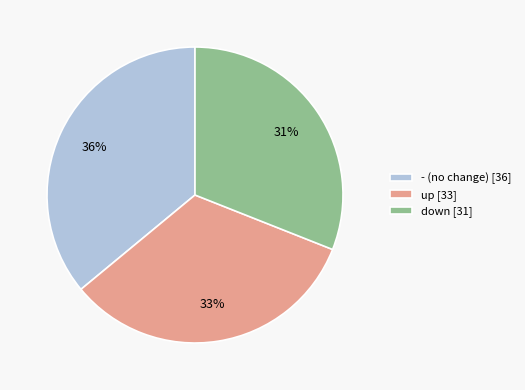

To the nearest percent, what percentage of the pie is -?

36%